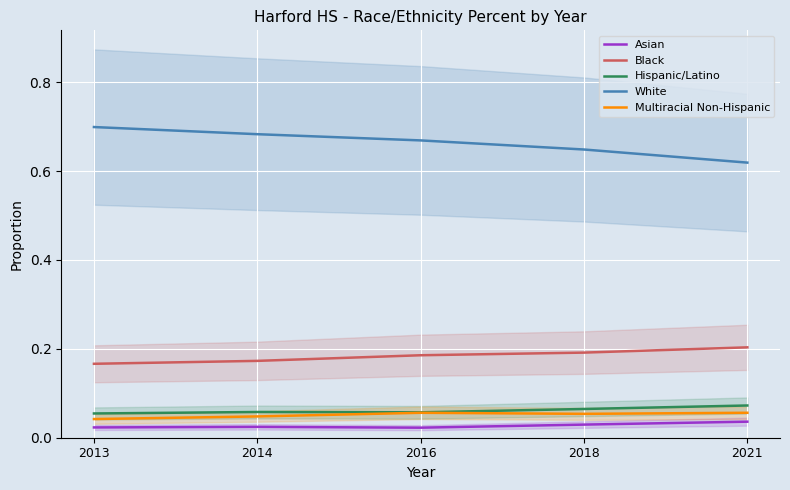

What are all the series names shown in the legend?

Asian, Black, Hispanic/Latino, White, Multiracial Non-Hispanic